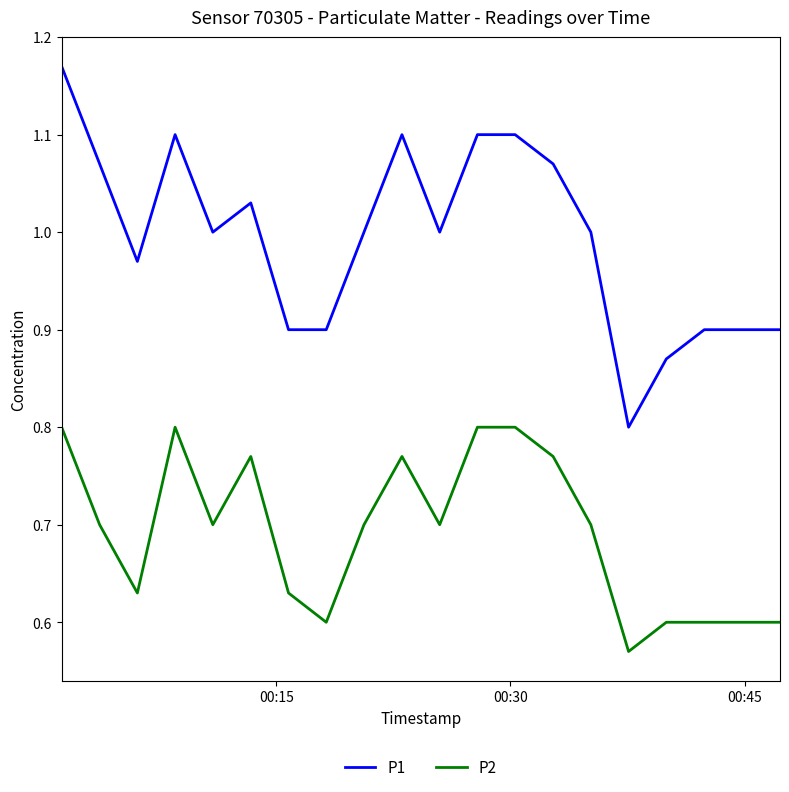

Which series has the largest total across all categories?

P1